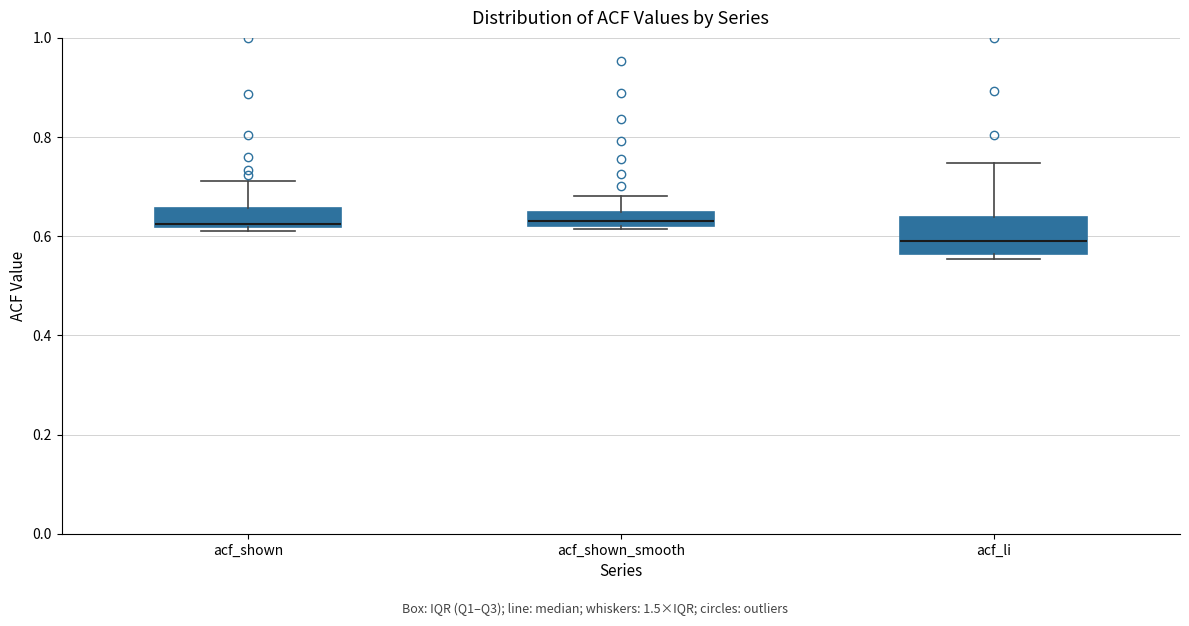

Which box is the tallest, from its lower edge to its upper edge?

acf_li